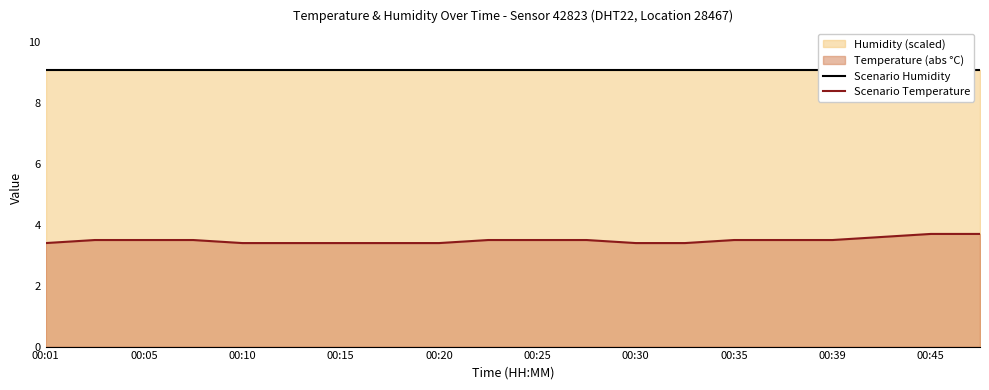

Read the Scenario Temperature value at 19.

3.7